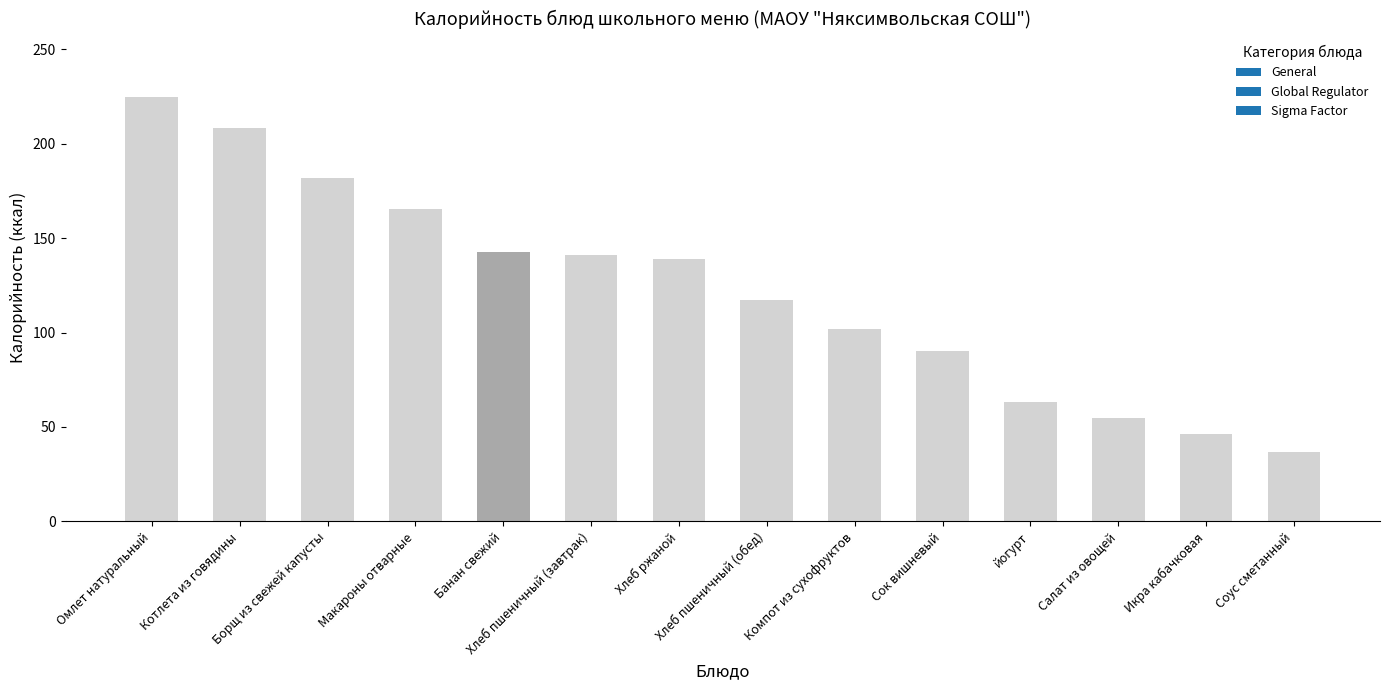

How many bars are there in total?

14